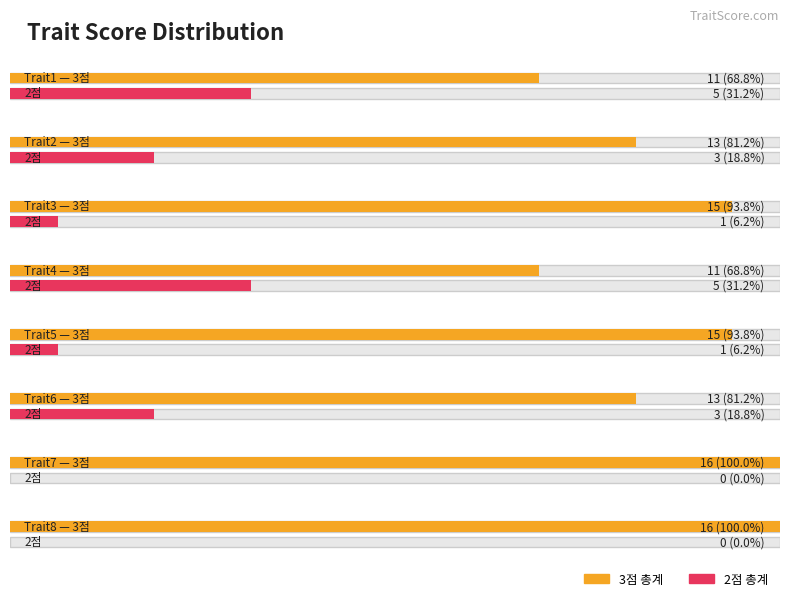

Which category has the highest value in the 2점 총계 series?

Trait1